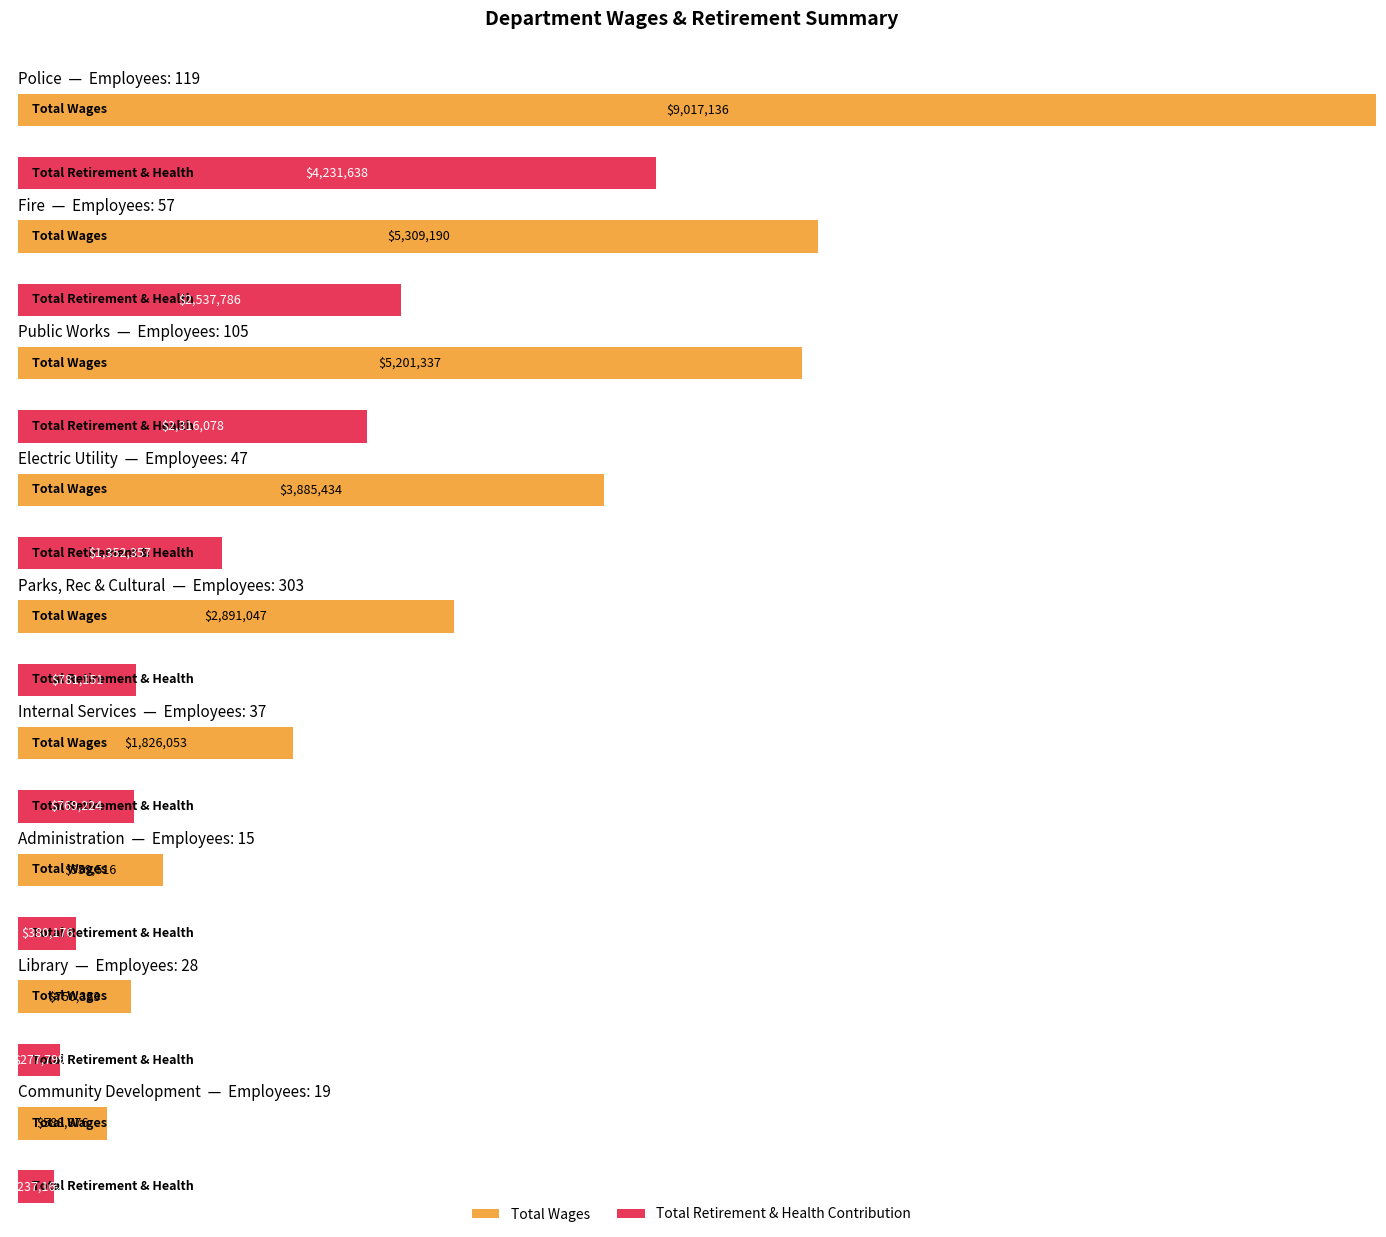

What is the sum of the Total Wages values at Internal Services and Fire?

7135243